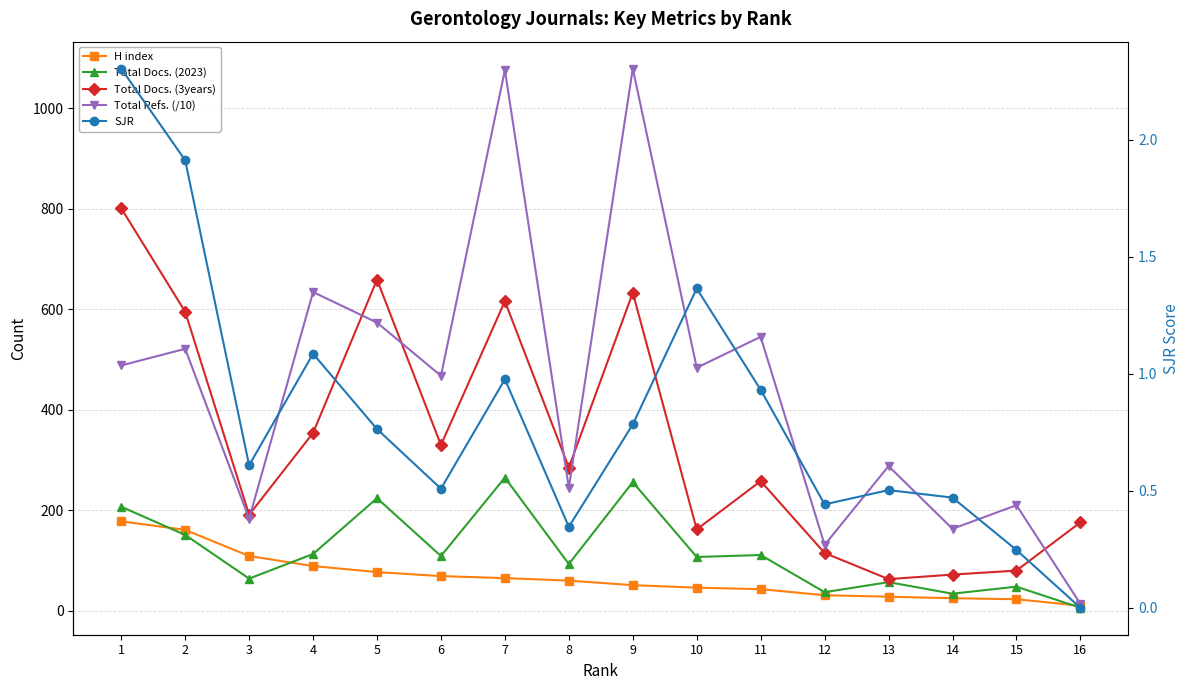

True or false: H index and Total Refs. (/10) intersect in this chart.

False